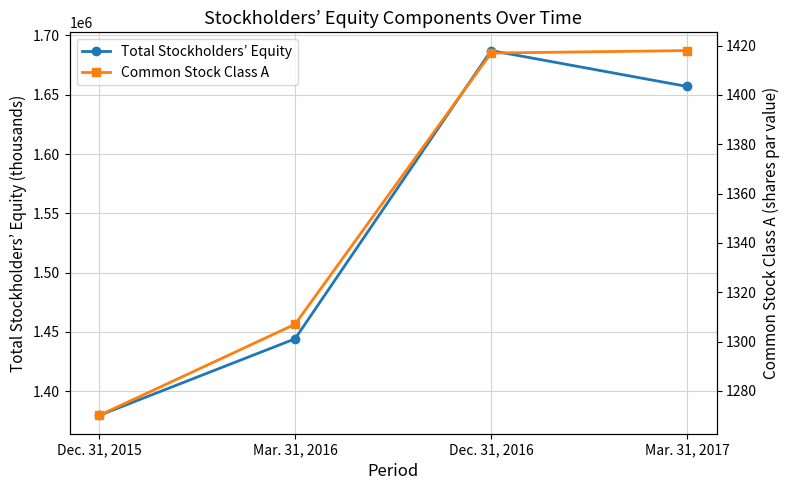

True or false: Common Stock Class A and Total Stockholders’ Equity intersect in this chart.

False